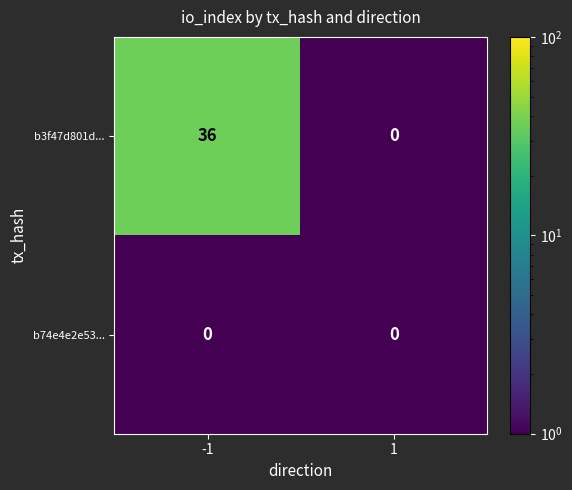

What is the difference between the b3f47d801d... values at -1 and 1?

36